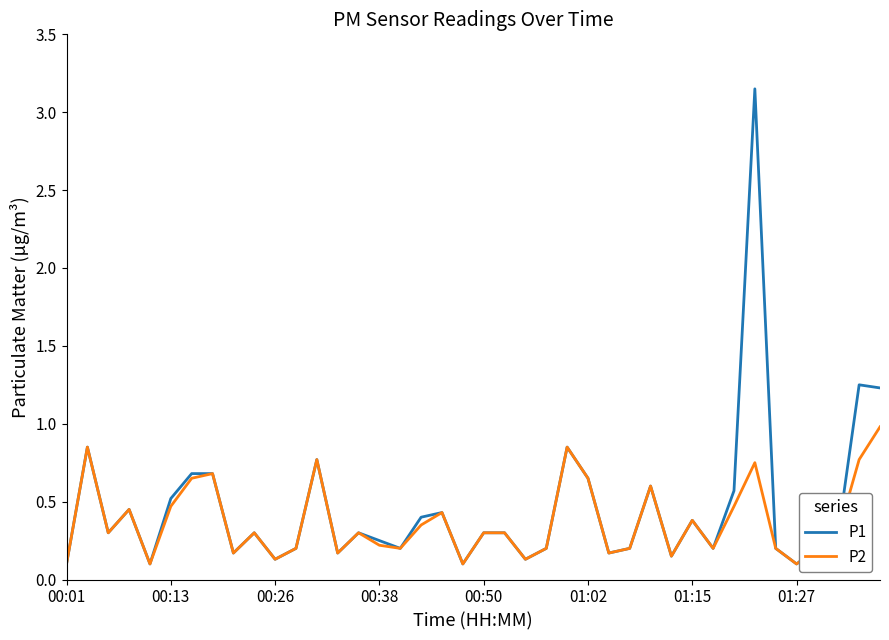

List the series in order of their peak value, highest first.

P1, P2